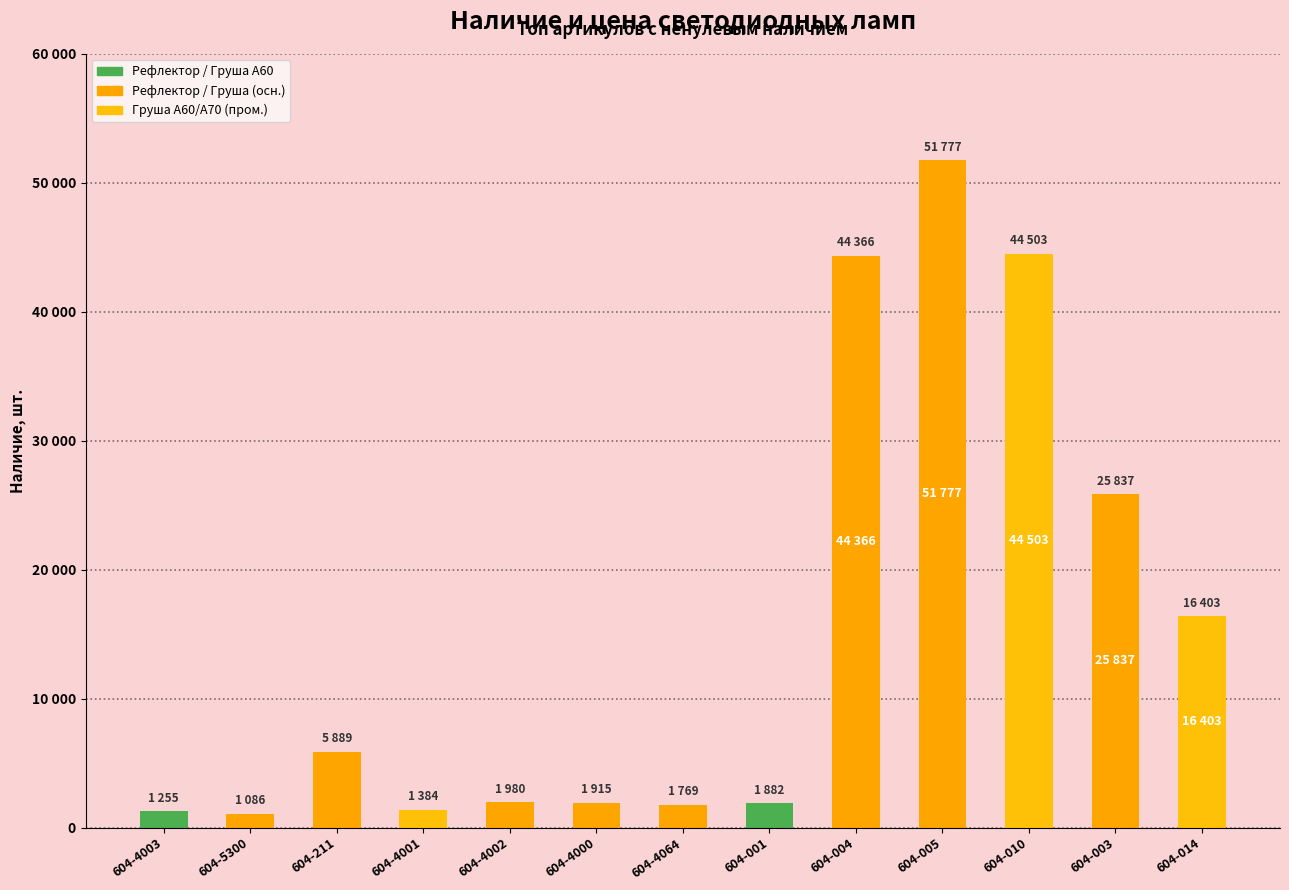

Are the bars horizontal?

No